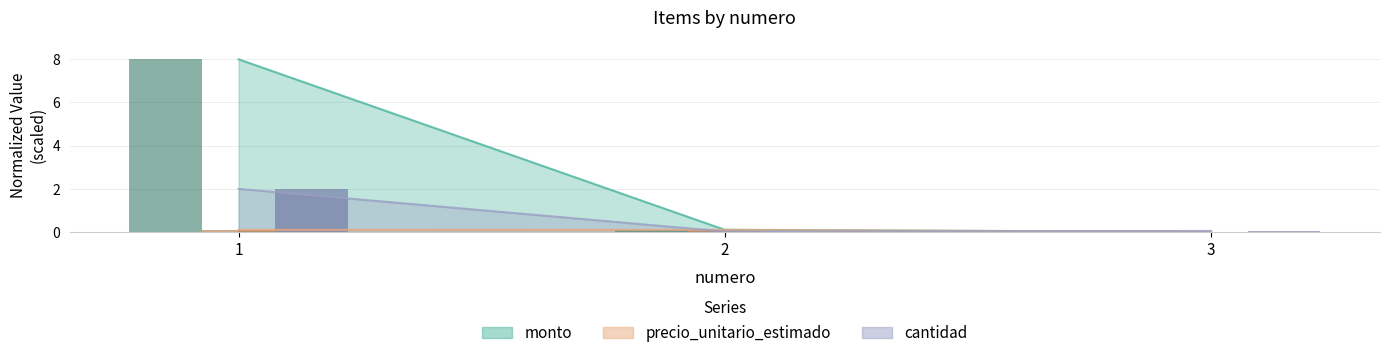

Reading right to left, list all the values displayed in this chart.

precio_unitario_estimado: 0.0	0.1	0.1
cantidad: 0.1	0.0	2.0
monto: 0.0	0.1	8.0